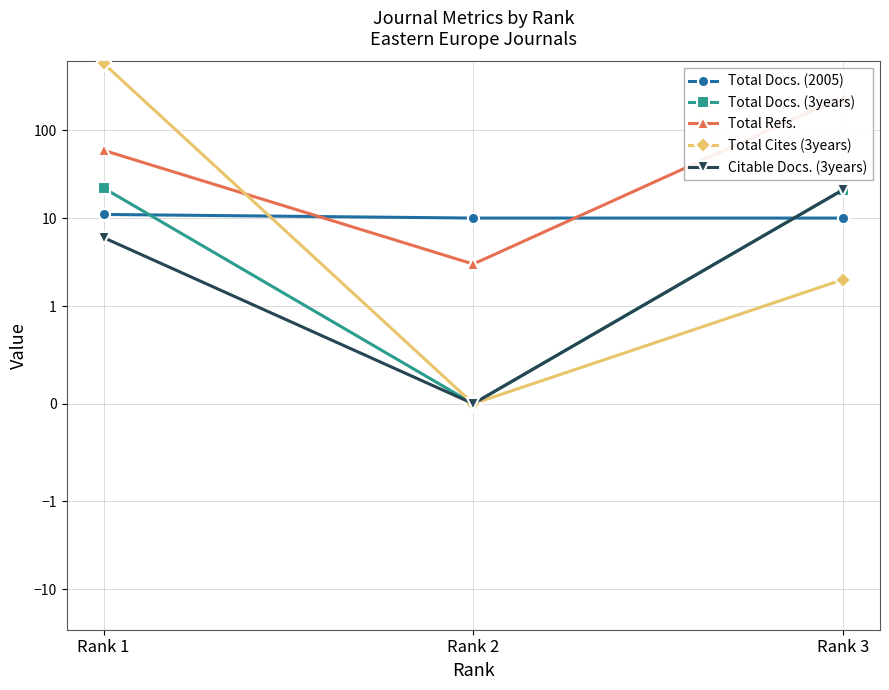

At which label is Total Cites (3years) closest to 287?

Rank 3